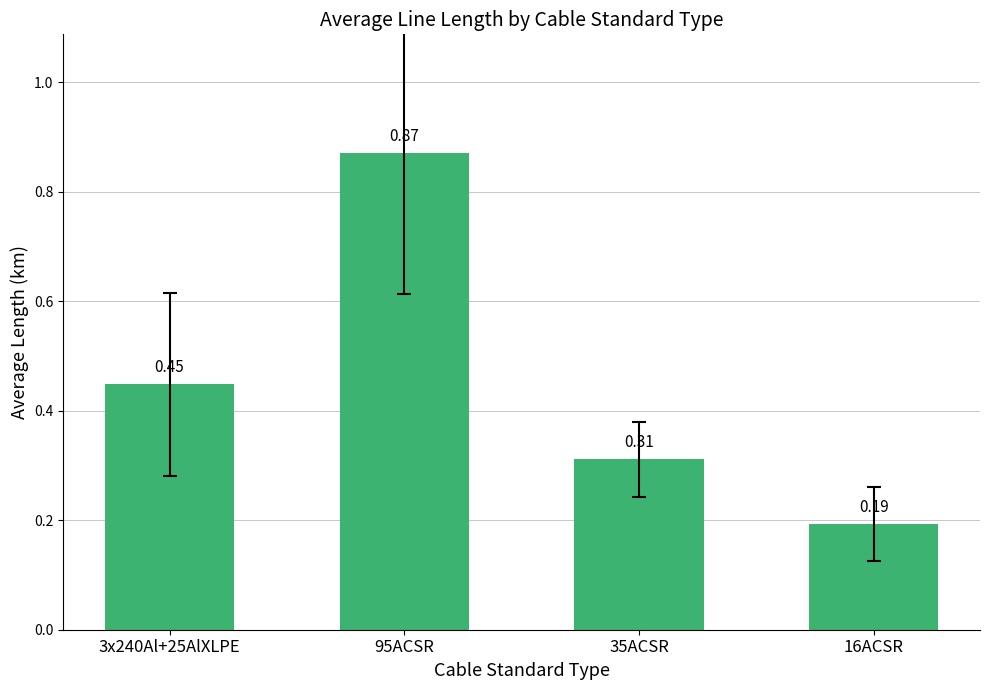

List the labels in order of value, smallest first.

16ACSR, 35ACSR, 3x240Al+25AlXLPE, 95ACSR